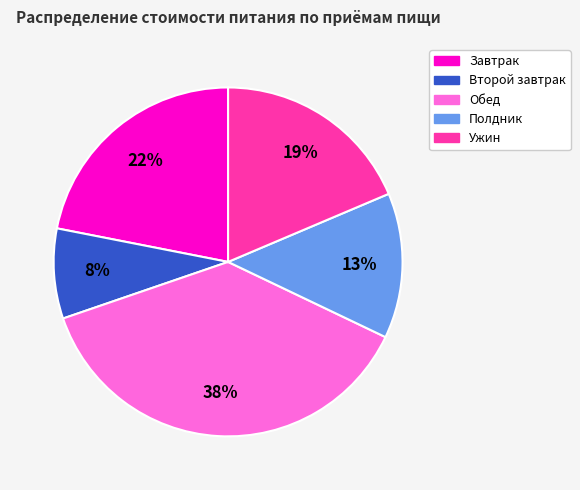

Does Обед account for over 50% of the chart?

No